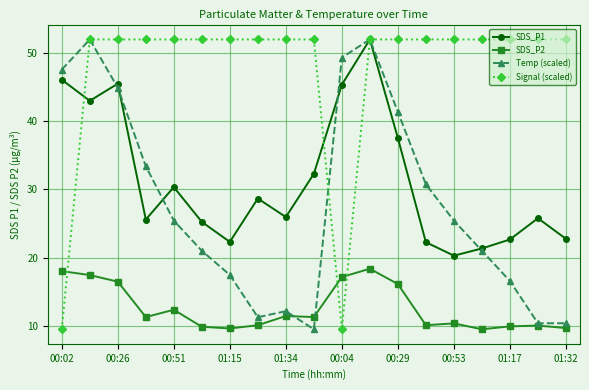

Is this an area chart (filled region under the line)?

No